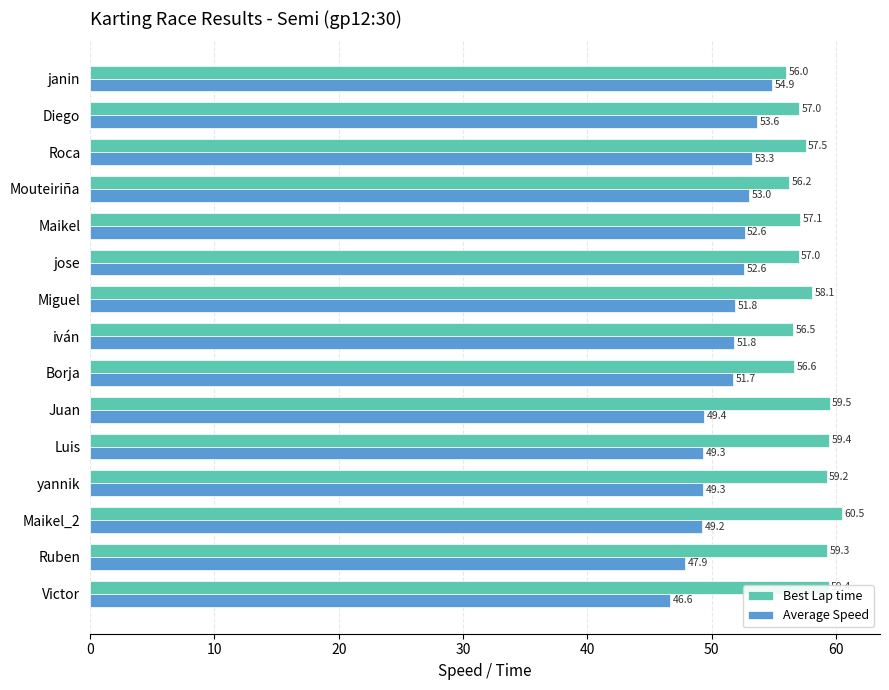

What is the average value of the Best Lap time series?

58.0